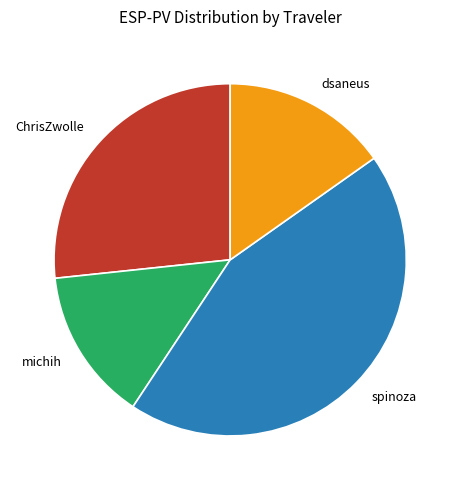

Combined, do spinoza and michih account for over 50%?

Yes